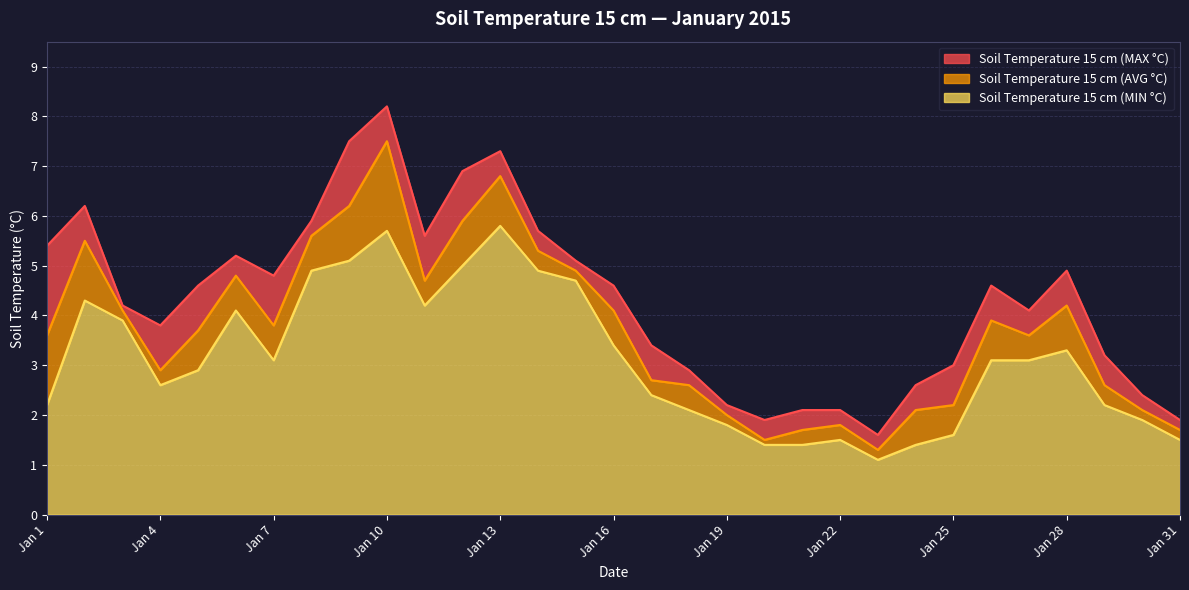

Rank the series by their maximum value, from highest to lowest.

Soil Temperature 15 cm (MAX °C), Soil Temperature 15 cm (AVG °C), Soil Temperature 15 cm (MIN °C)